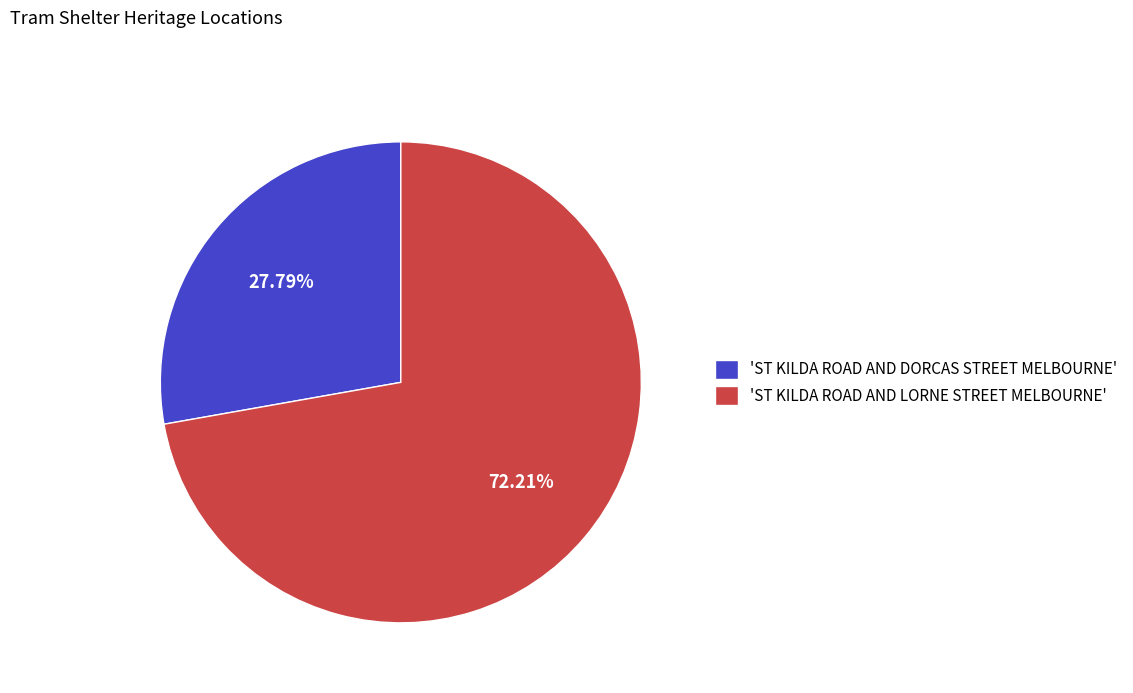

Is the sum of 'ST KILDA ROAD AND DORCAS STREET MELBOURNE' and 'ST KILDA ROAD AND LORNE STREET MELBOURNE' greater than half?

Yes